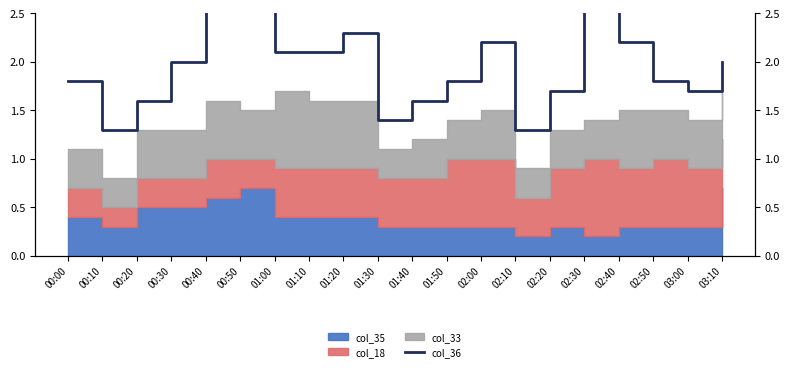

What is the value of the 6th point from the left?

3.0